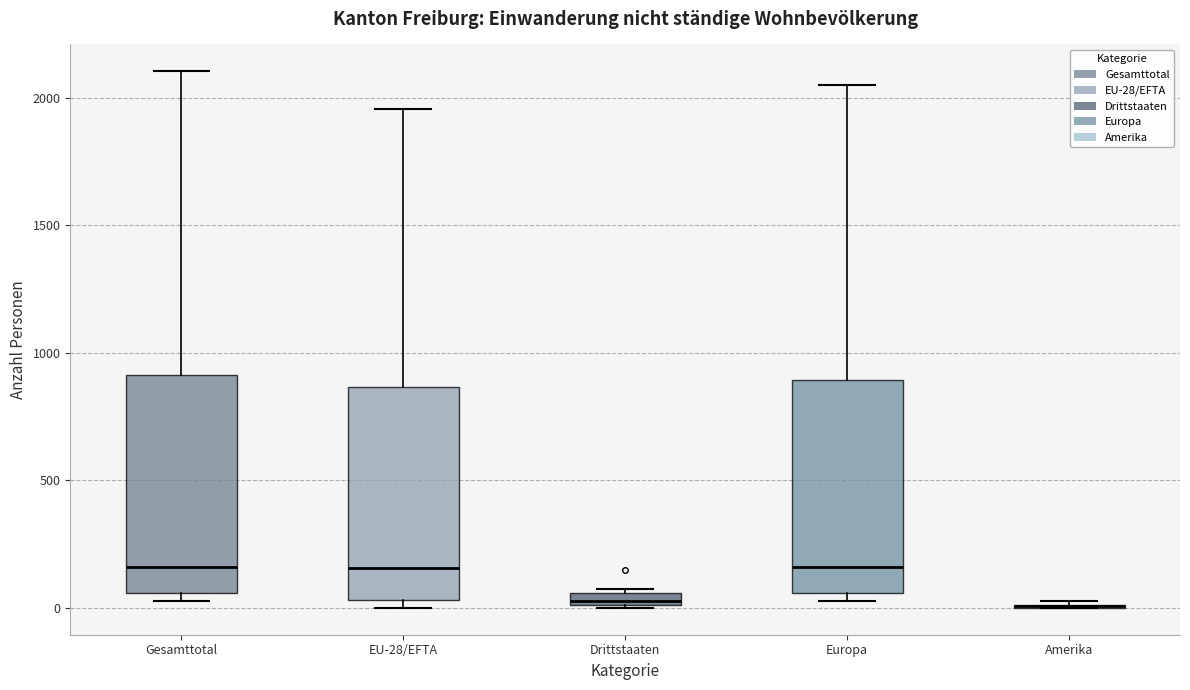

Where does the median line of the box for Gesamttotal sit on the y-axis? The values are not printed on the chart, so give them approximately, as read against the axis.

150